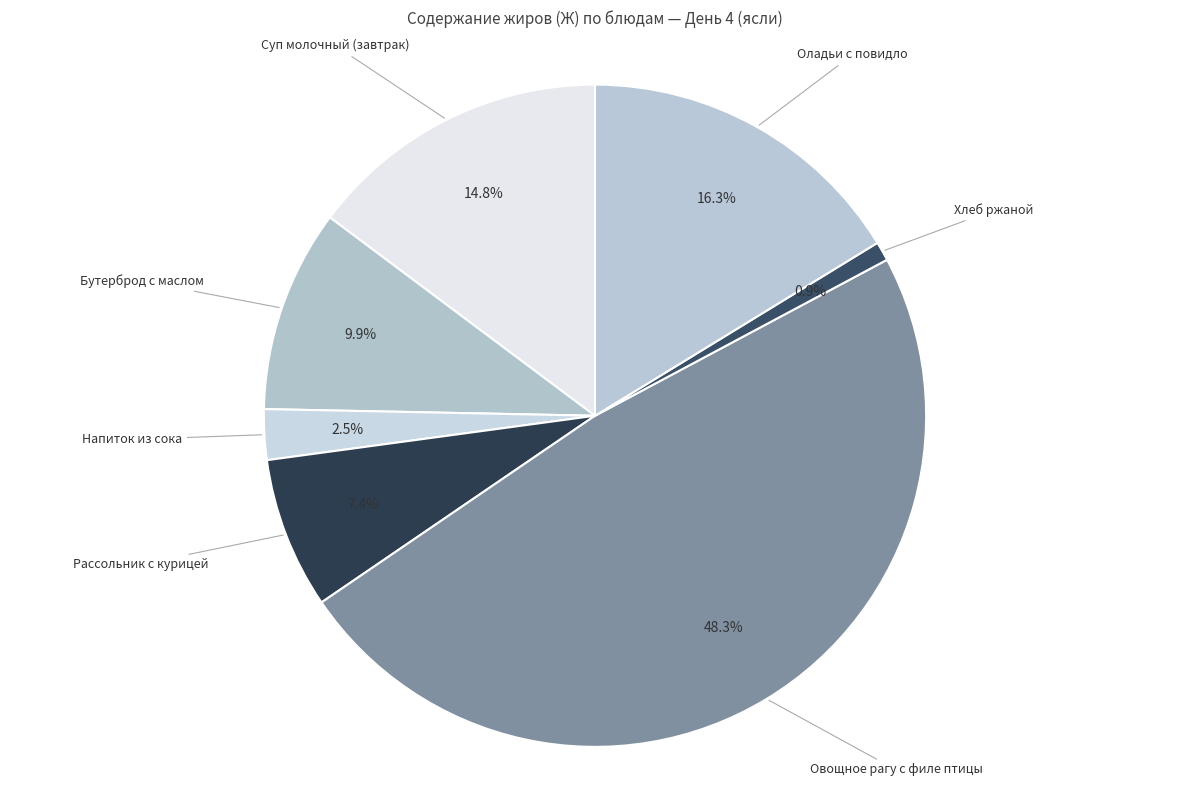

Which slice is the smallest?

Хлеб ржаной